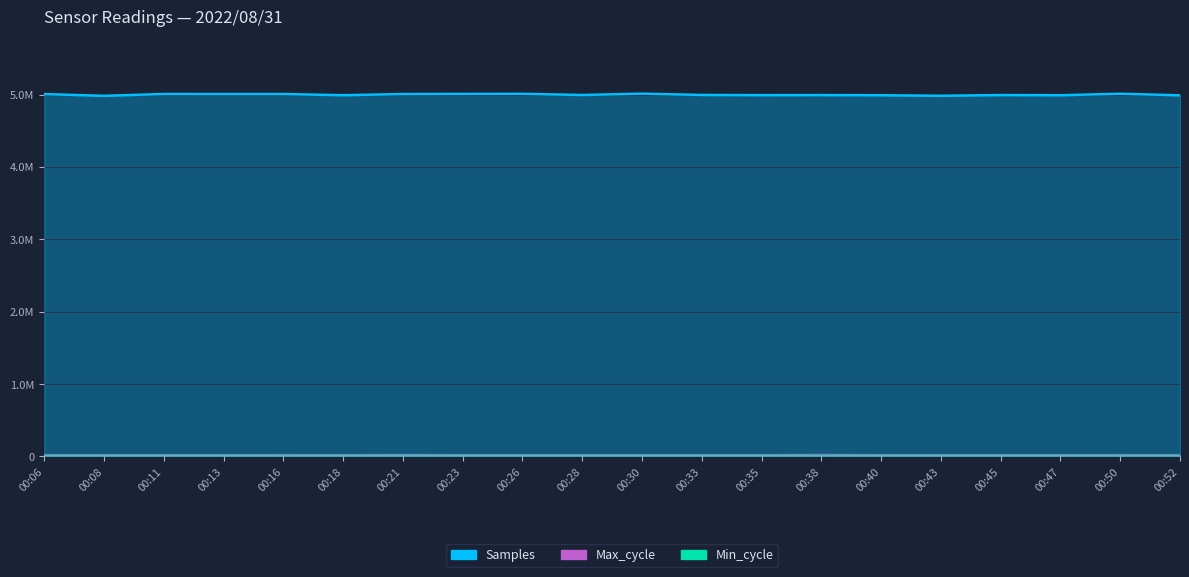

Is the value of Samples at 00:16 greater than the value of Max_cycle at 00:40?

Yes